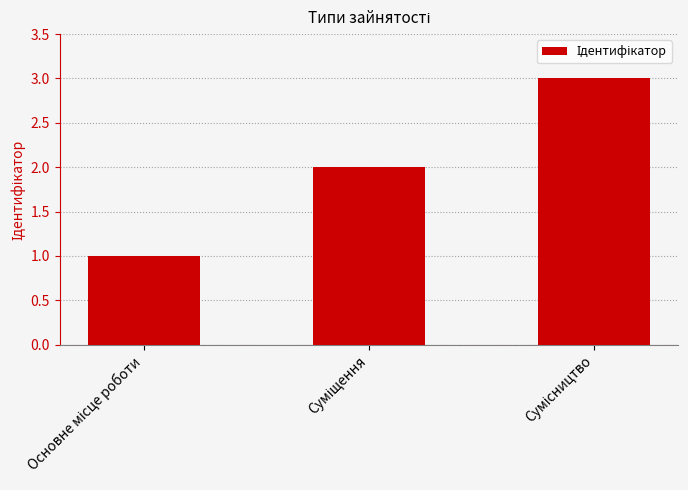

What is the maximum value shown in the chart?

3